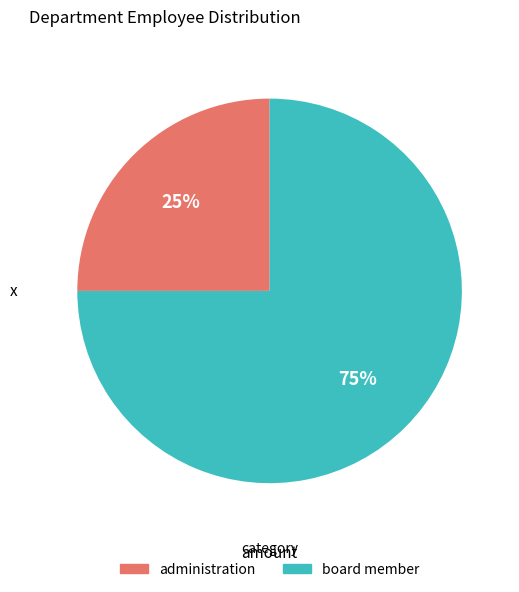

Rank the categories by value from lowest to highest.

administration, board member